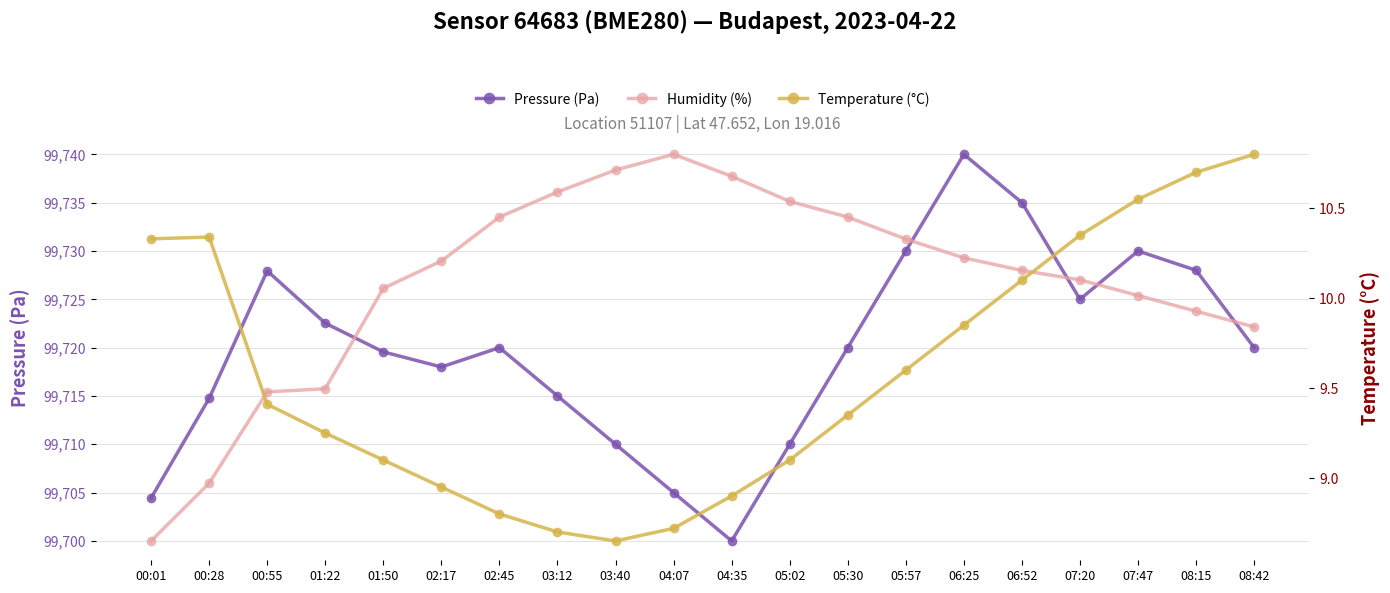

What is the label of the 17th point from the right?

01:22